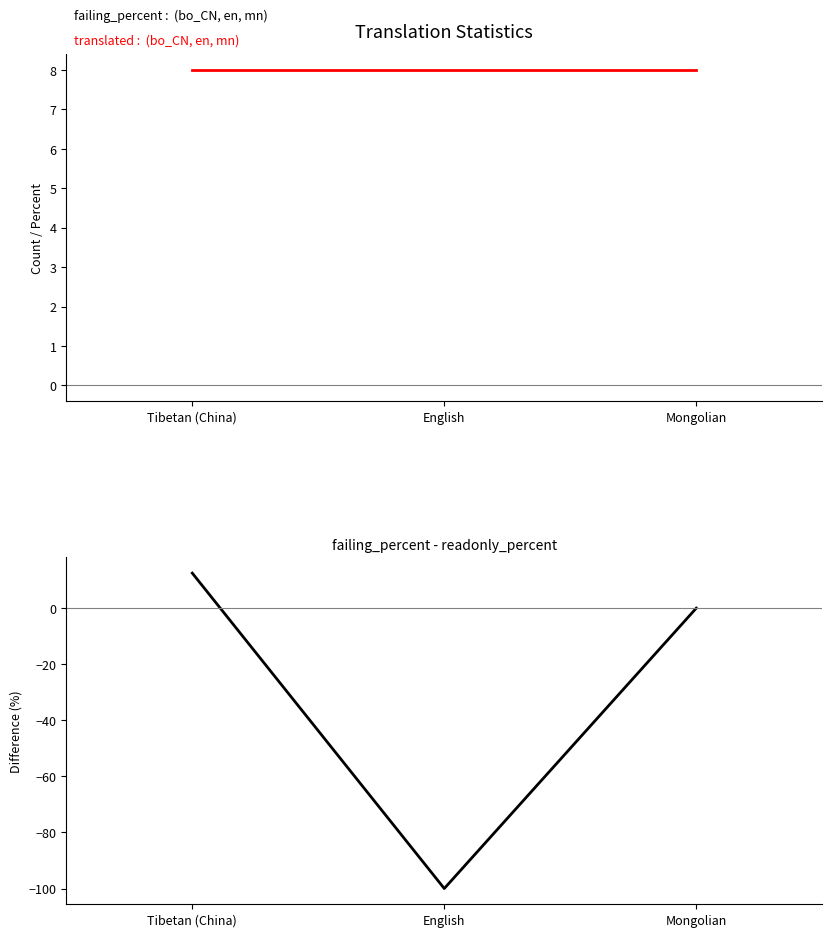

Rank the series at Mongolian from highest to lowest value.

translated, failing_percent - readonly_percent